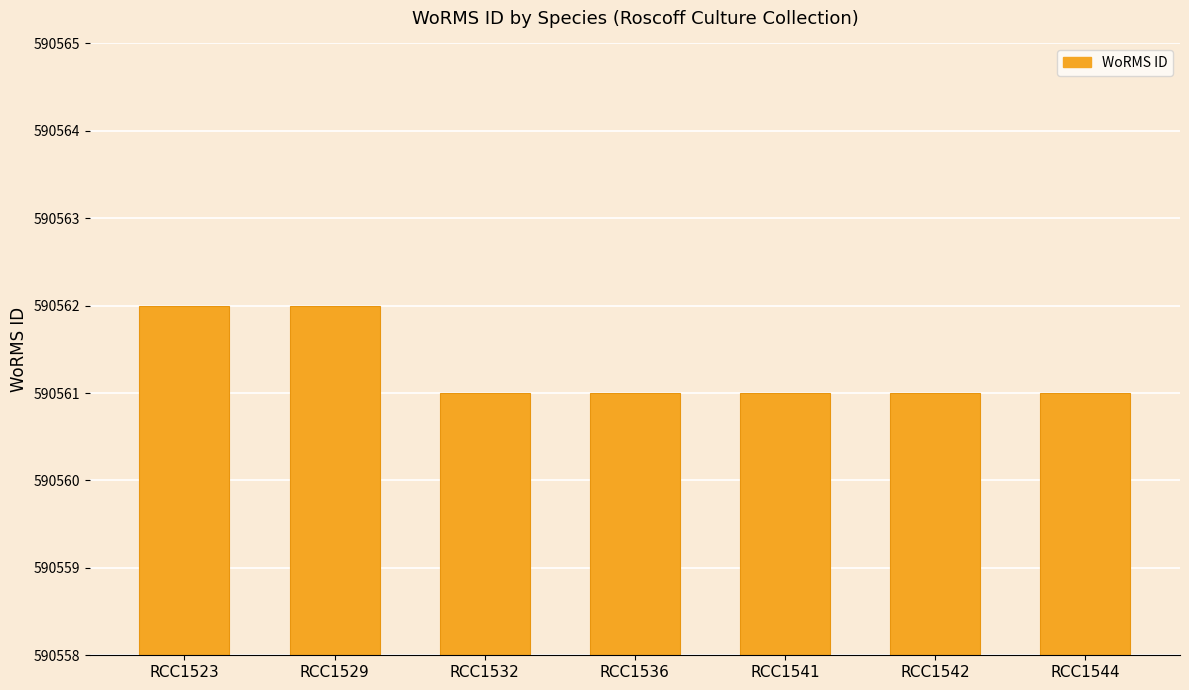

Which has a higher value, RCC1523 or RCC1541?

RCC1523